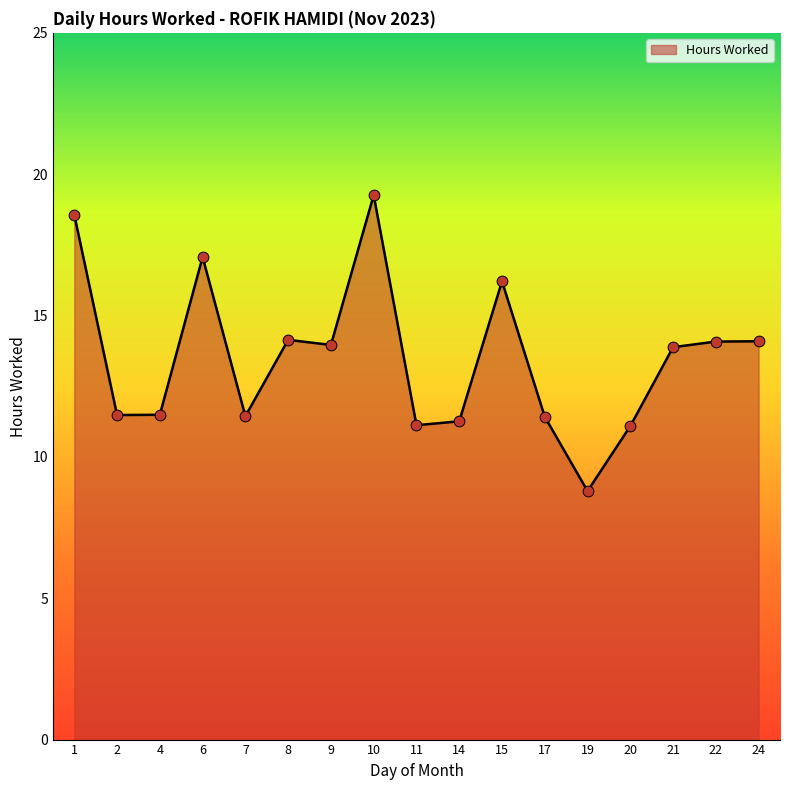

What is the change in value from 14 to 21?

+2.6